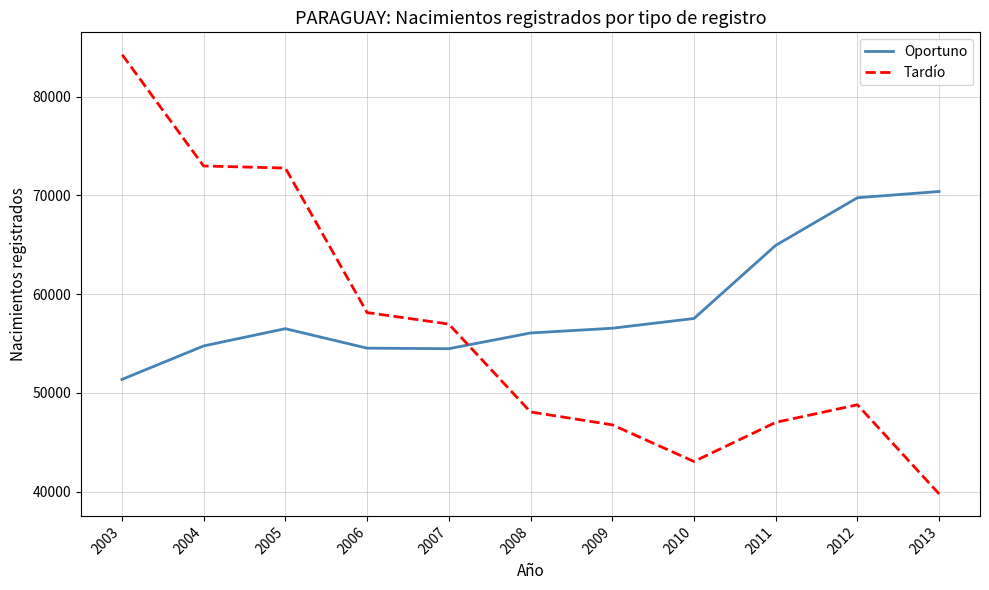

True or false: Tardío has a value of 84271 at 2003.

True